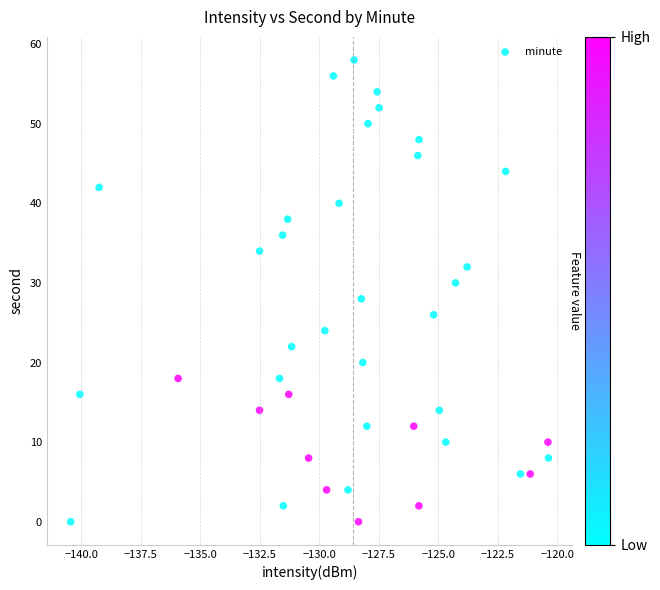

What is the range of Y values (max minus min)?

58